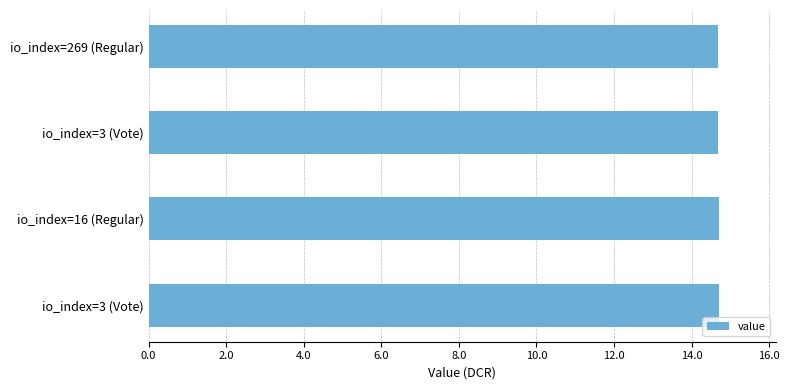

Are the bars horizontal?

Yes